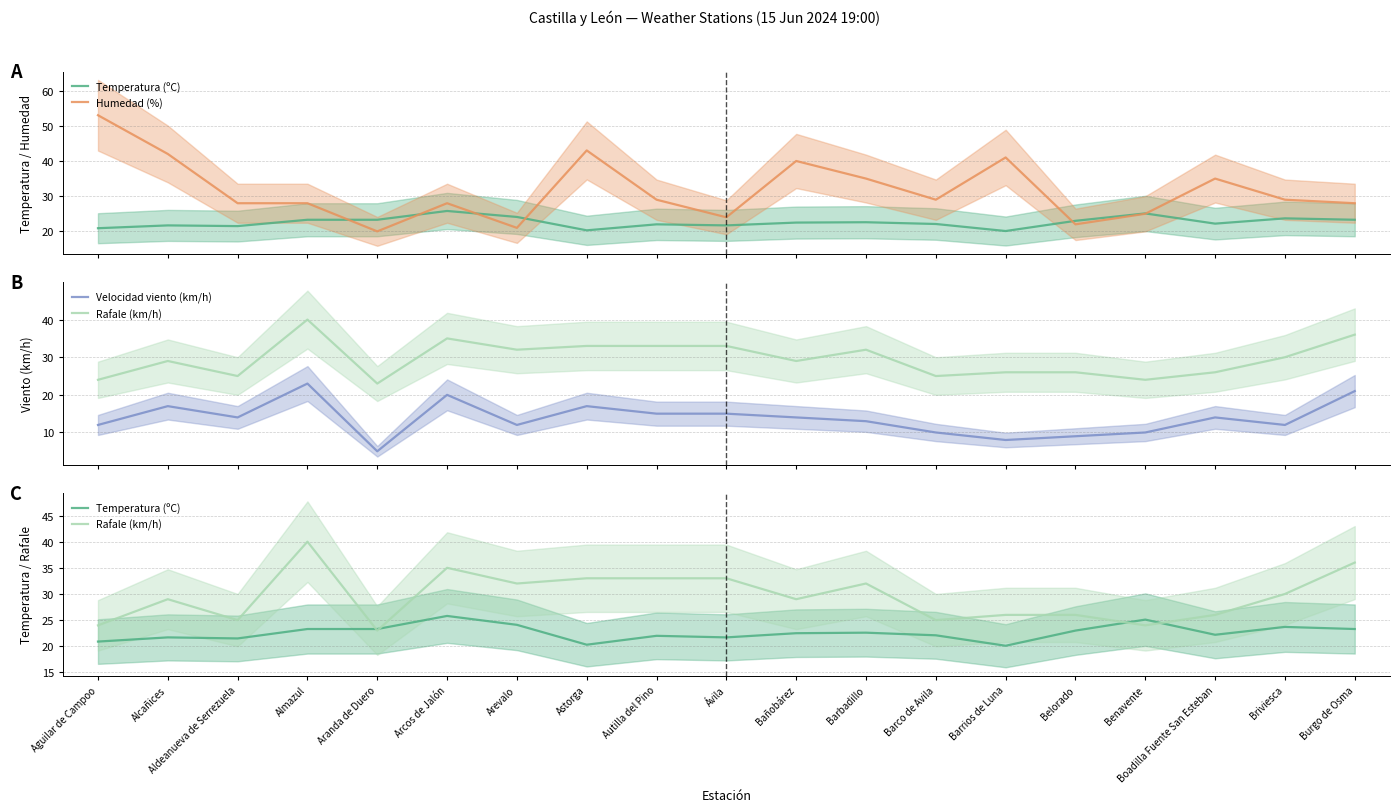

What are all the series names shown in the legend?

Temperatura (ºC), Humedad (%), Velocidad viento (km/h), Rafale (km/h)